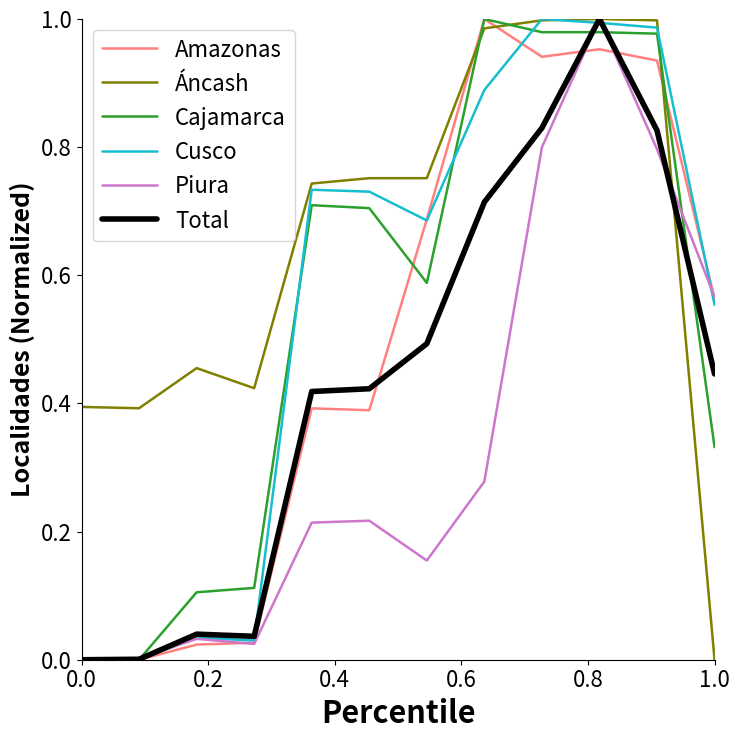

Which series ends up on top after the final intersection of Cajamarca and Áncash?

Cajamarca